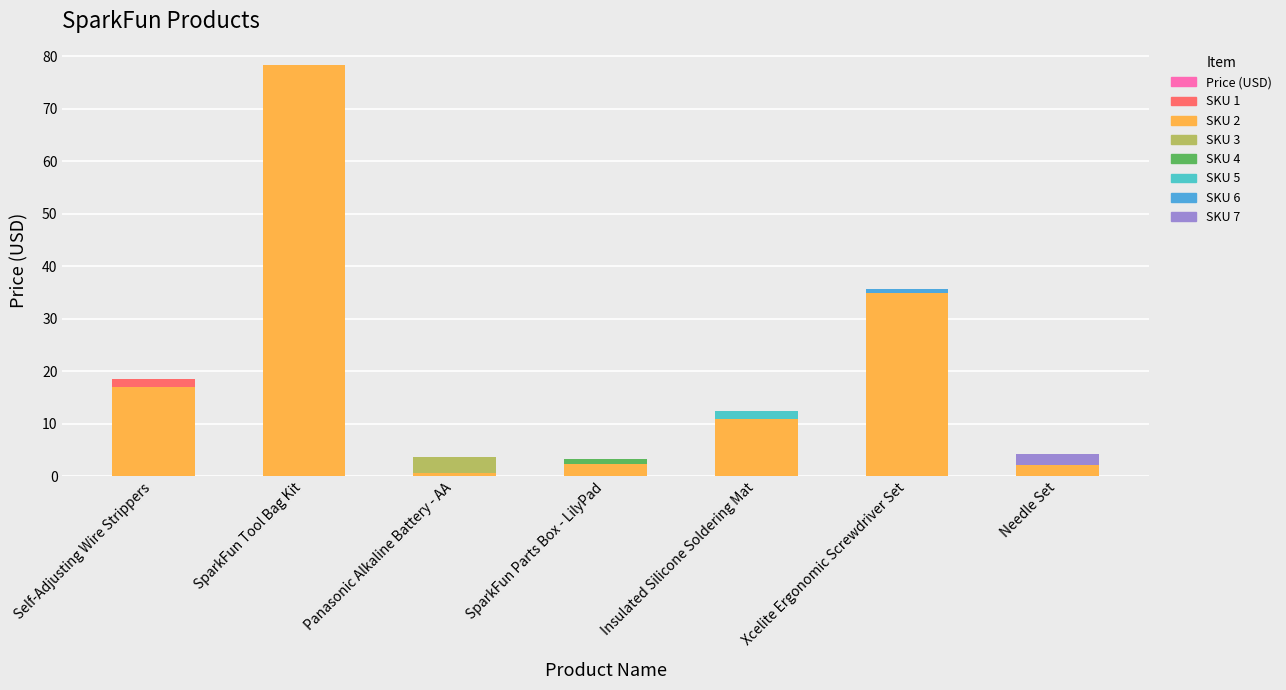

What is the difference between the values at SparkFun Tool Bag Kit and Self-Adjusting Wire Strippers?

61.0